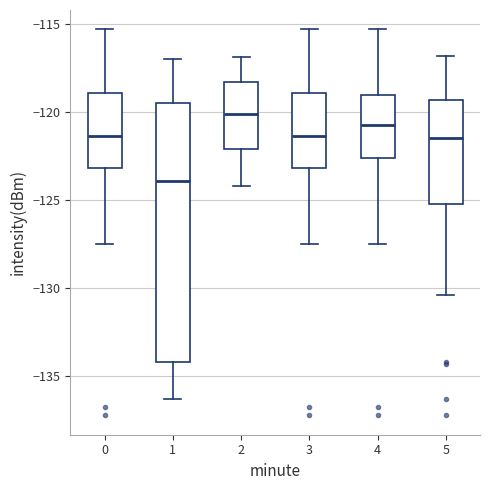

Reading left to right, read every box against the y-axis: the position of its median line, the range the box covers, and the ends of its whiskers. The values are not printed on the chart, so give them approximately, as read against the axis.

0: median -121.5, box -123.0 to -119.0, whiskers -127.5 to -115.5
1: median -124.0, box -134.0 to -119.5, whiskers -136.5 to -117.0
2: median -120.0, box -122.0 to -118.5, whiskers -124.0 to -117.0
3: median -121.5, box -123.0 to -119.0, whiskers -127.5 to -115.5
4: median -121.0, box -122.5 to -119.0, whiskers -127.5 to -115.5
5: median -121.5, box -125.0 to -119.5, whiskers -130.5 to -117.0